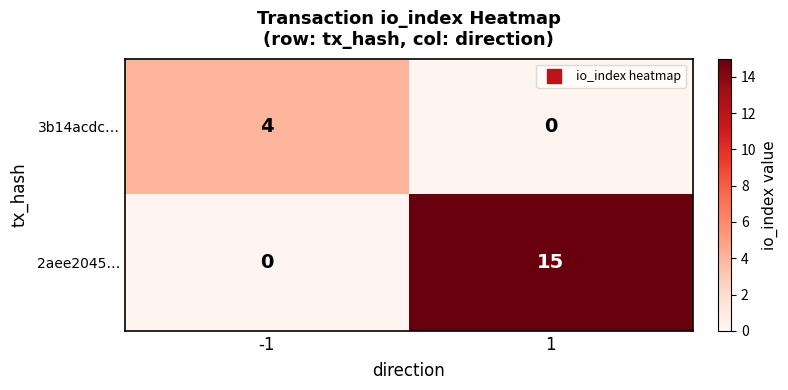

Count the number of data series in this chart.

2